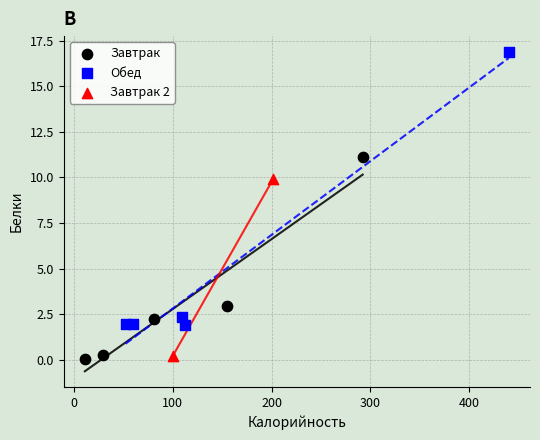

Which series contains the highest Y value?

Обед